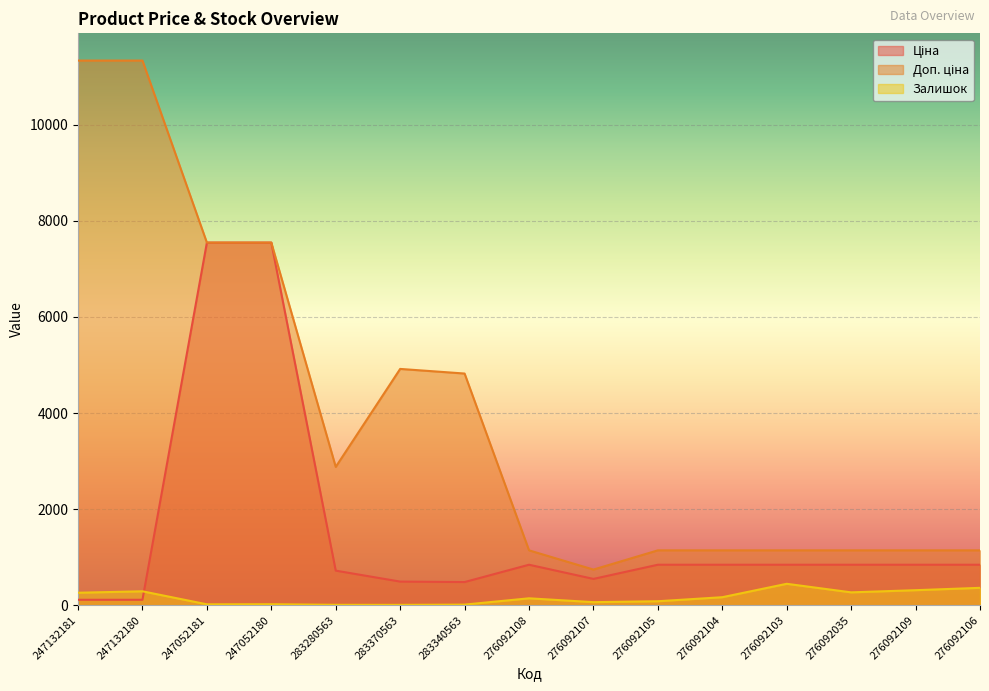

What is the spread (max minus min) of values at 276092103?

696.1